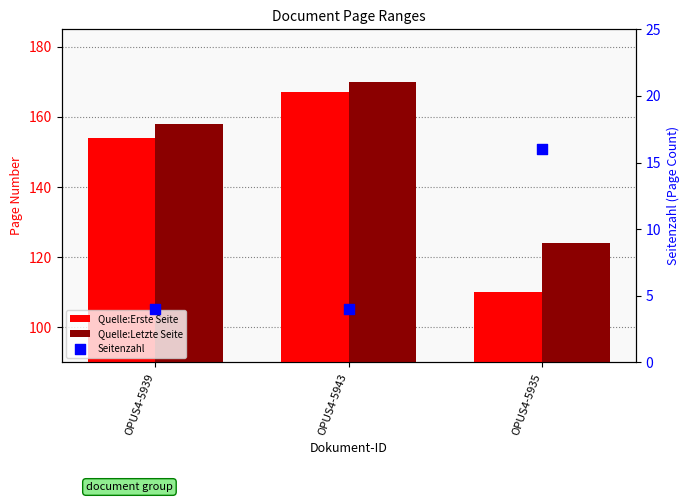

Is the value of Quelle:Erste Seite at OPUS4-5935 greater than the value of Seitenzahl at OPUS4-5939?

Yes